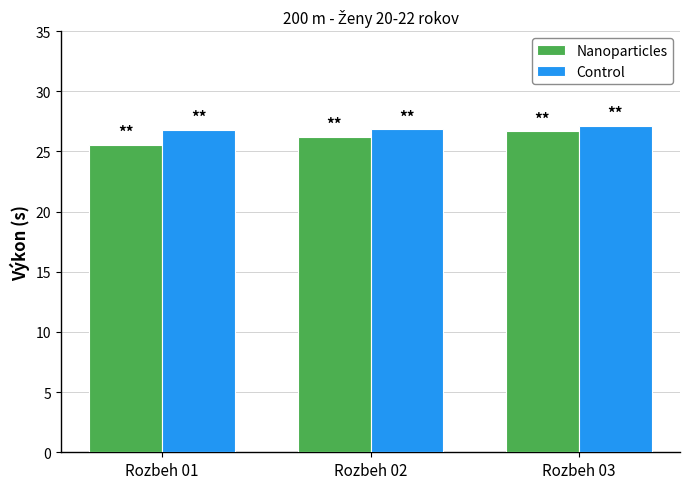

At how many categories does at least one series exceed 26?

3